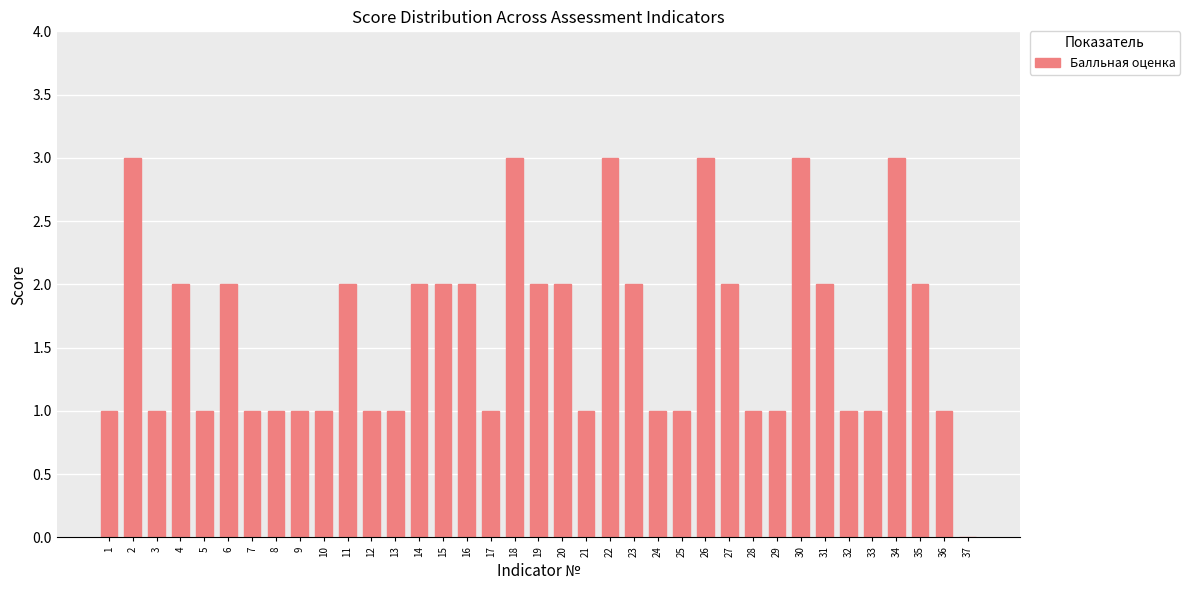

What is the greatest value displayed?

3